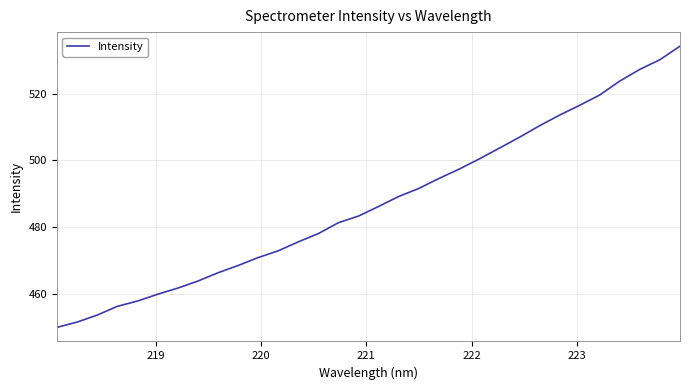

Is this an area chart (filled region under the line)?

No